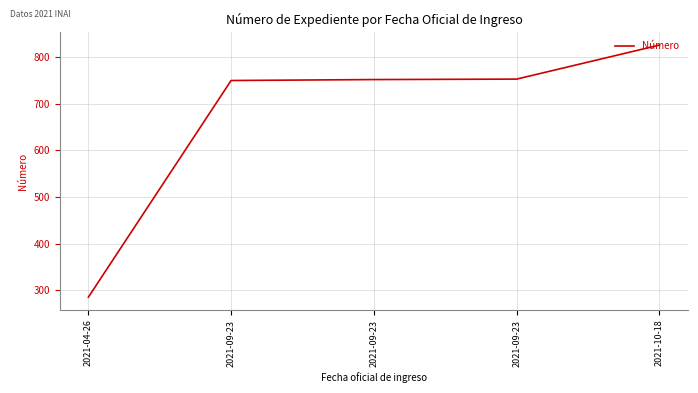

List the labels in order of value, largest first.

2021-10-18, 2021-09-23, 2021-09-23, 2021-09-23, 2021-04-26